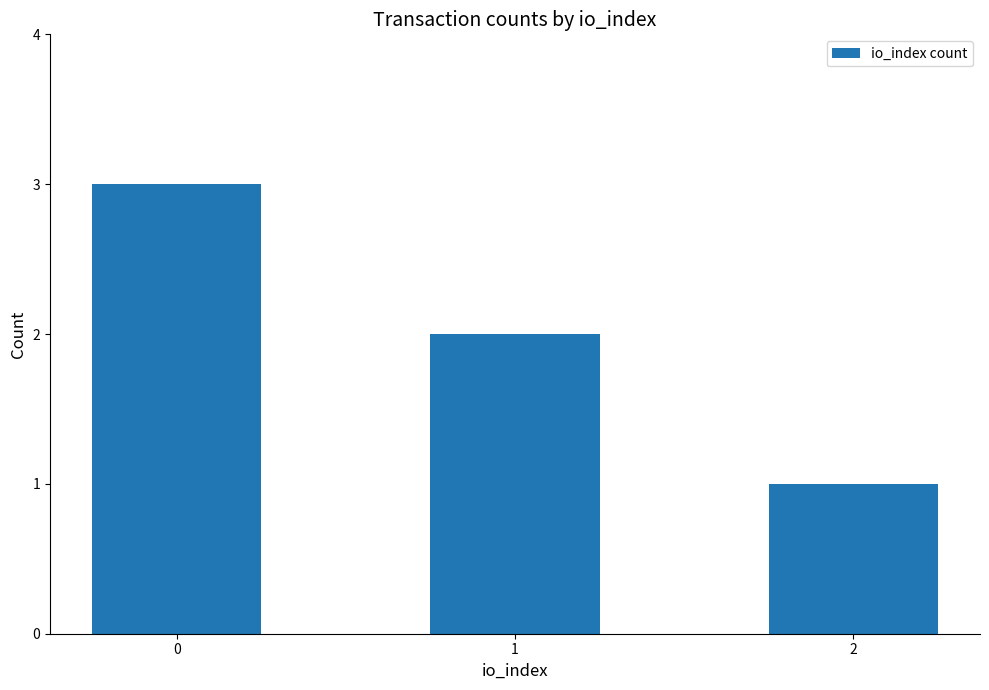

Reading left to right, transcribe all the data shown in this chart.

3	2	1